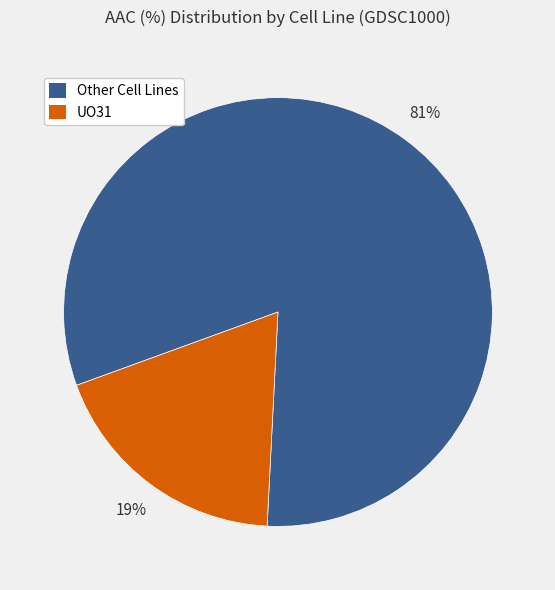

Is there a majority slice in this chart?

Yes